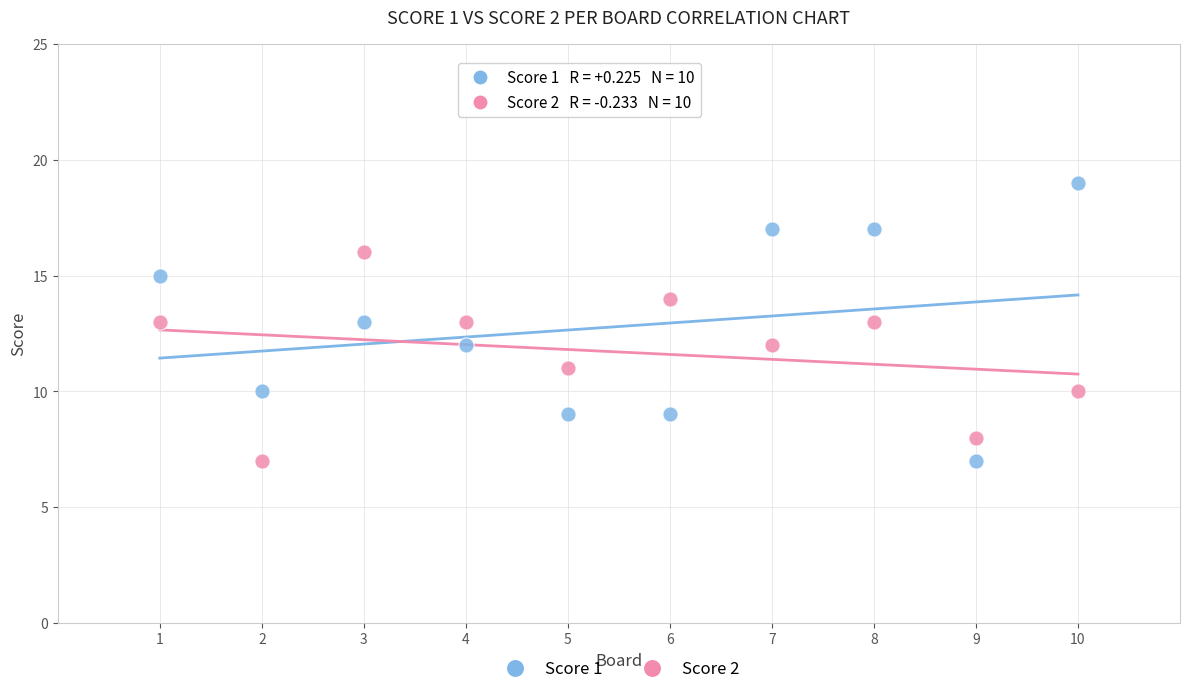

What are all the series names shown in the legend?

Score 1, Score 2